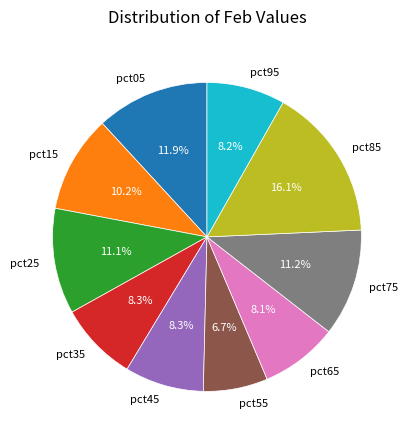

What portion of the pie excludes pct95?

91.8%